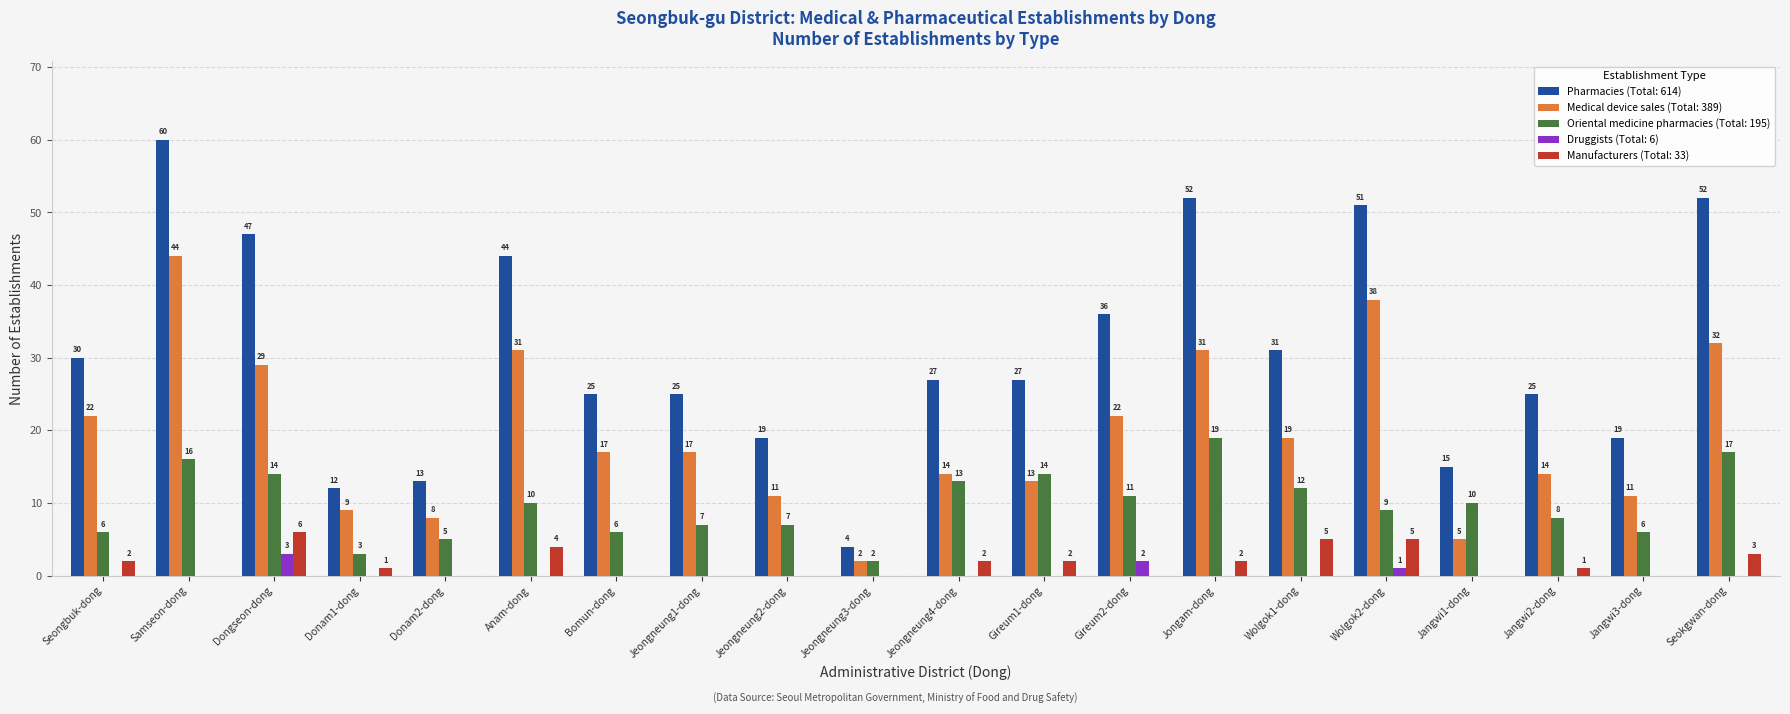

At which category does the chart reach its peak across all series?

Samseon-dong